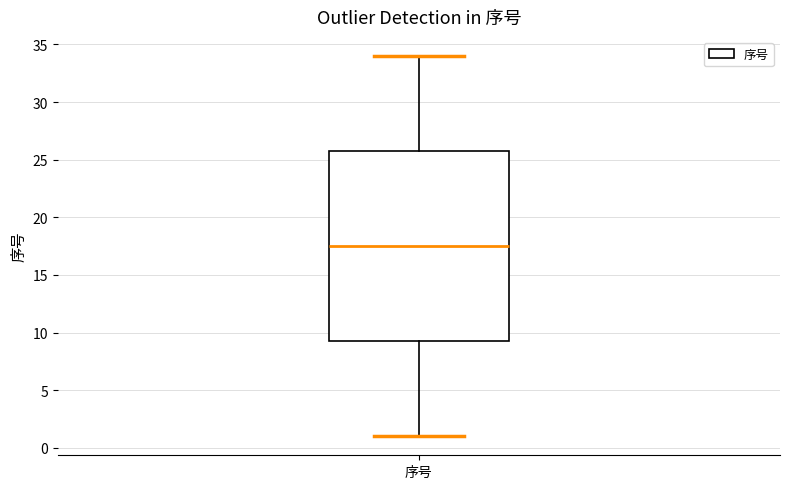

Where does the median line of the box for 序号 sit on the y-axis? The values are not printed on the chart, so give them approximately, as read against the axis.

17.5